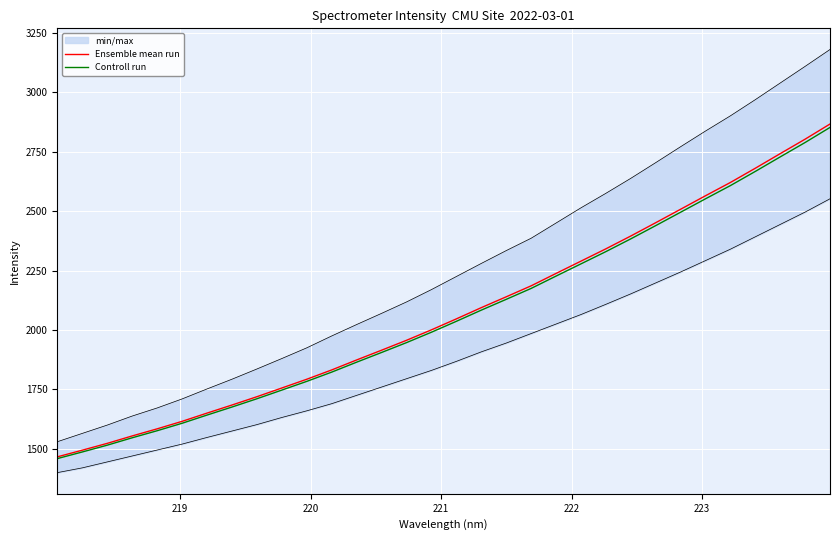

What is the value of the Ensemble mean run point at the 10th from the left?

1756.1